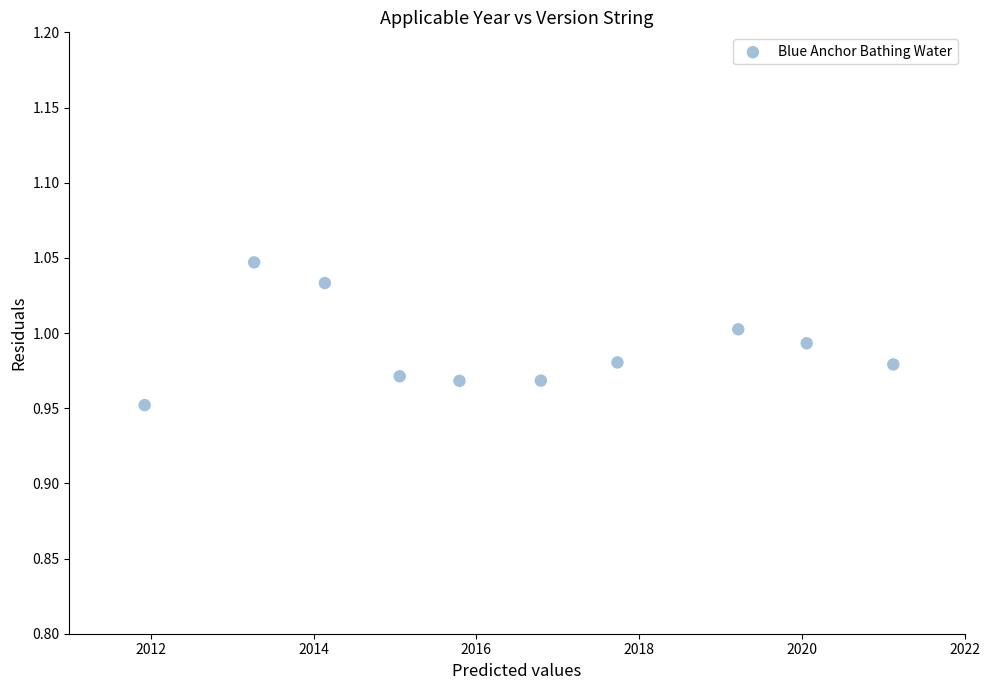

What is the range of X values (max minus min)?

9.2